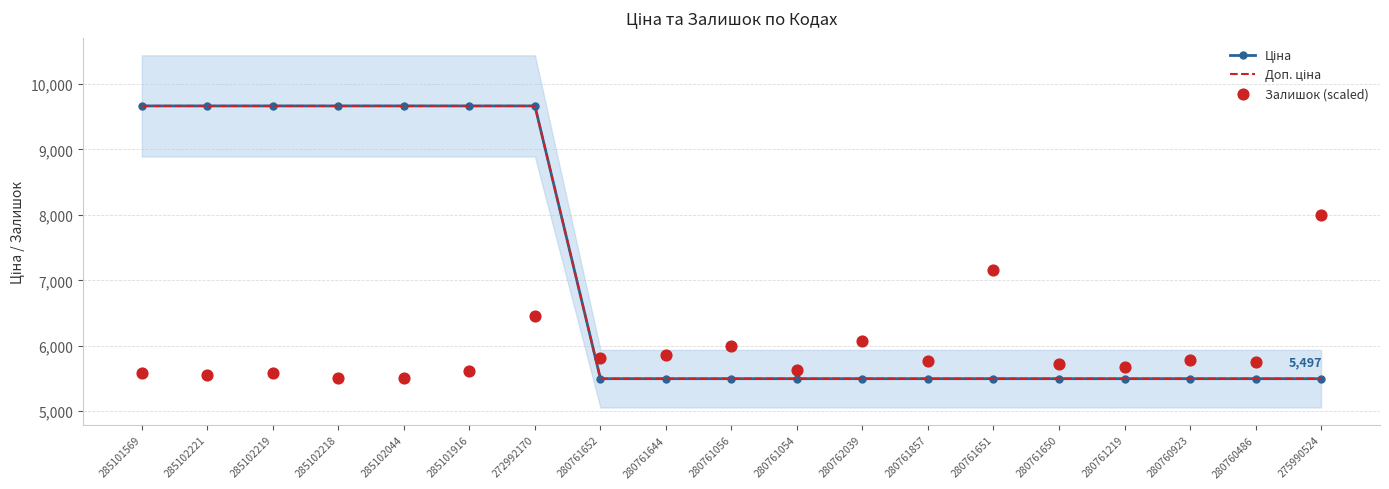

What is the total value across all series at 285101569?

24906.4